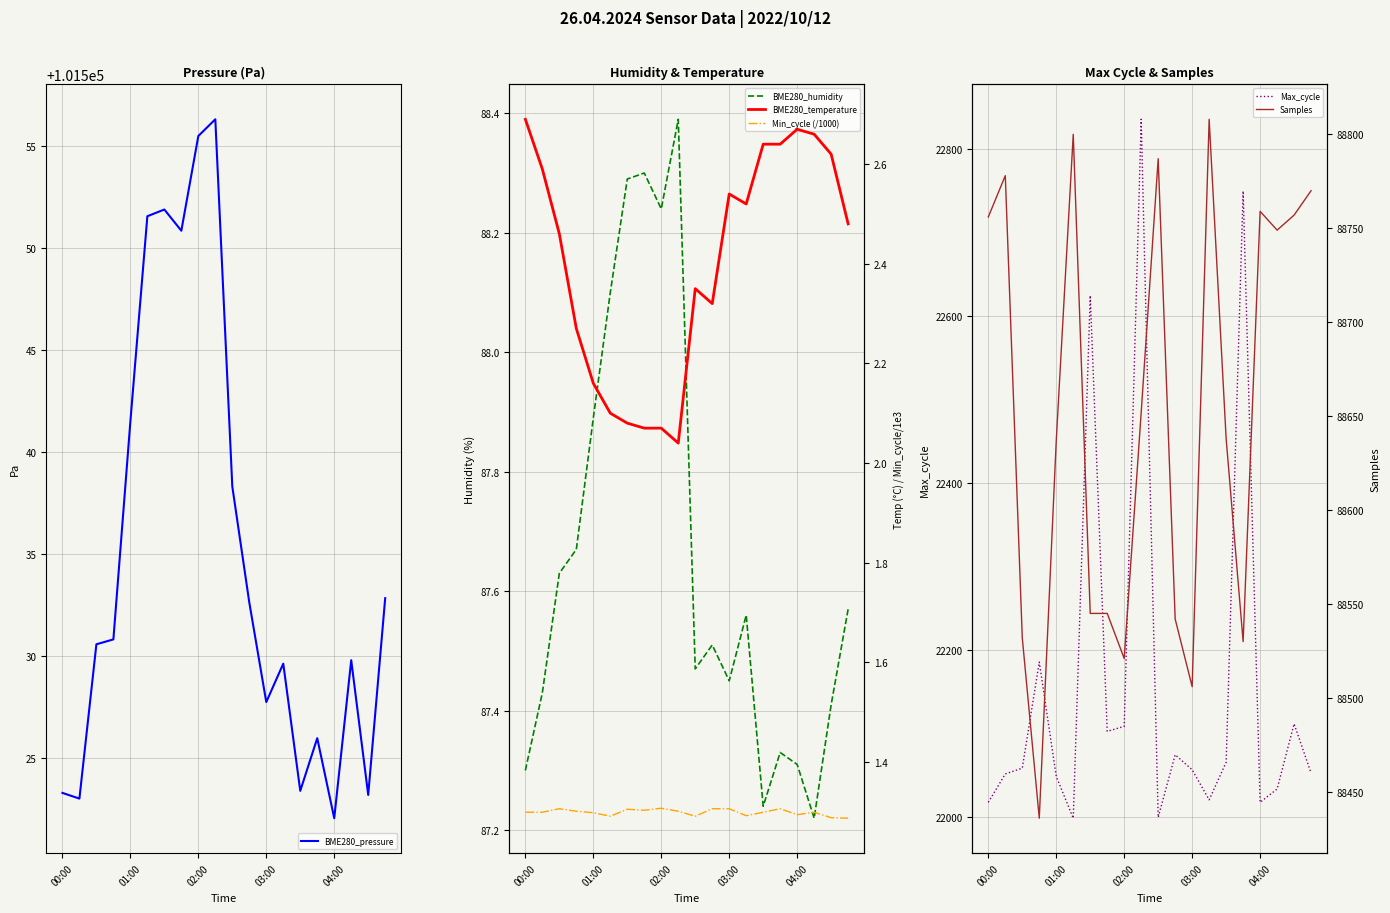

What is the maximum value for BME280_pressure?

101556.3